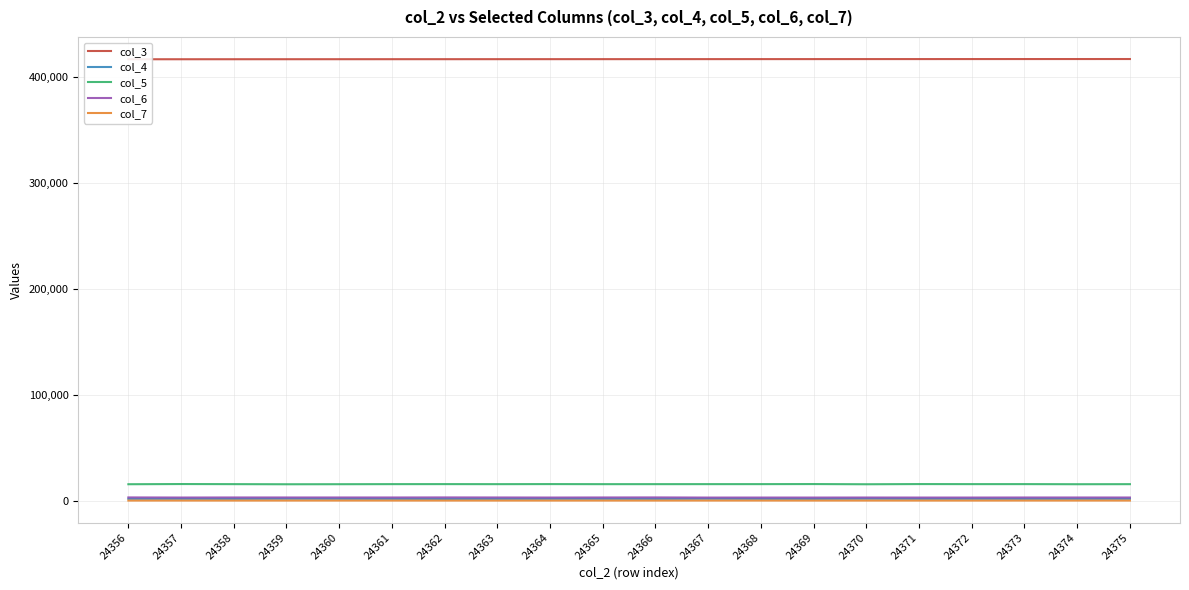

Rank the categories by col_6 value from lowest to highest.

24367, 24369, 24371, 24368, 24372, 24364, 24357, 24370, 24375, 24373, 24374, 24361, 24360, 24359, 24363, 24365, 24358, 24356, 24362, 24366